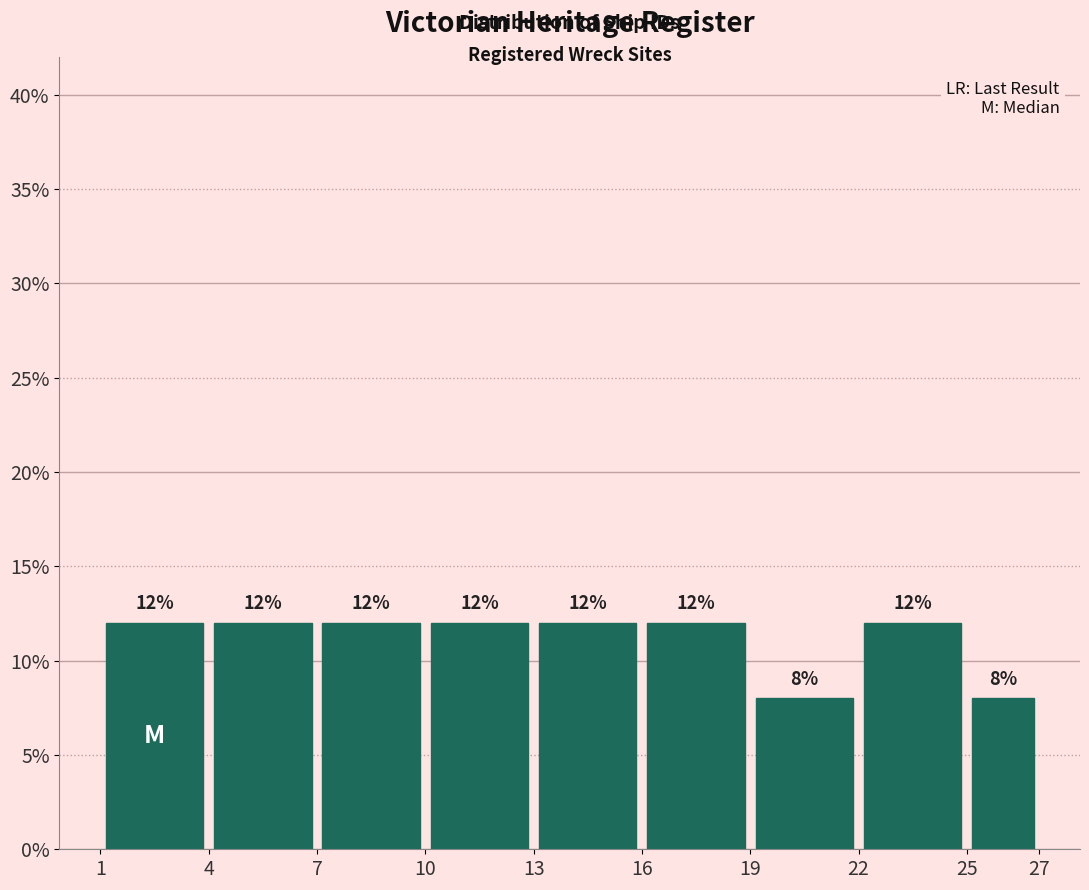

How tall is the bar that spans 25 to 27 on the x-axis?

8